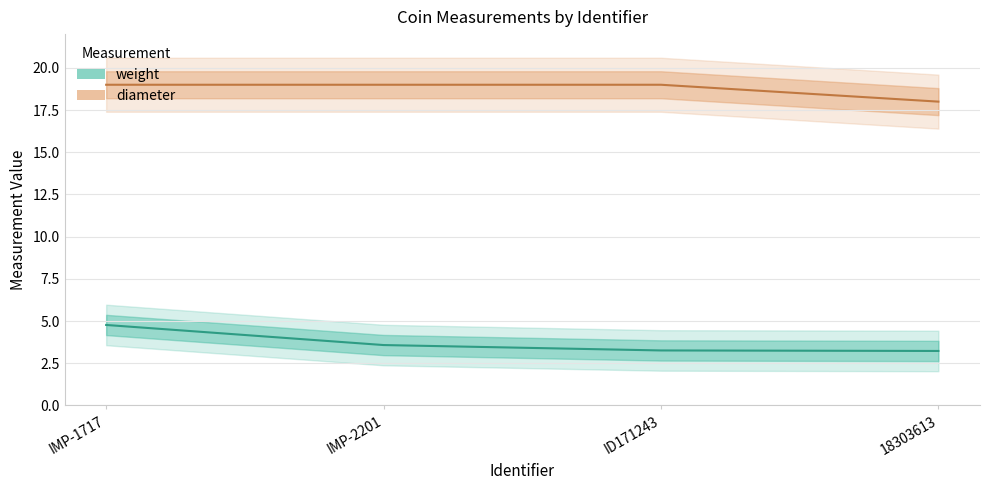

What is the approximate value of weight at IMP-1717?

4.8